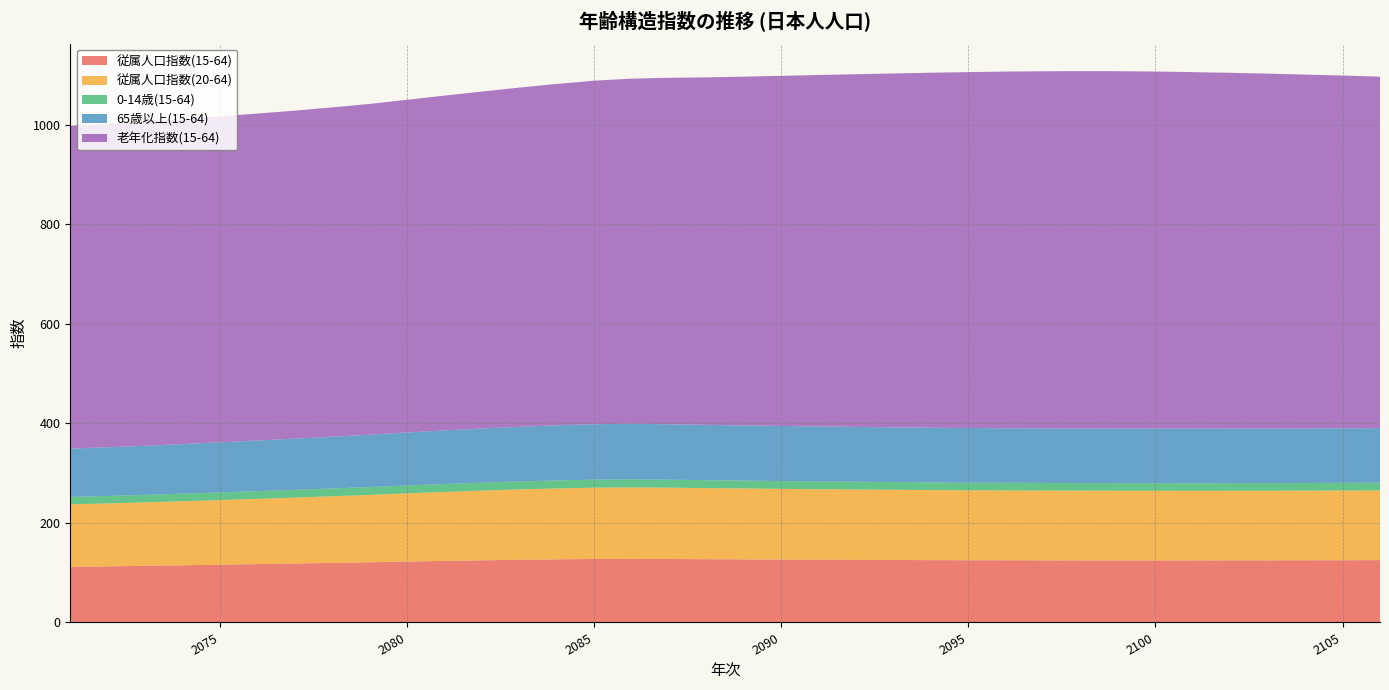

Reading left to right, transcribe all the data shown in this chart.

従属人口指数(15-64): 111.9	112.8	113.9	114.9	116.1	117.3	118.5	119.7	121.0	122.4	123.7	124.9	126.0	126.9	127.6	127.8	127.6	127.1	126.8	126.4	126.1	125.8	125.5	125.3	125.1	125.0	124.9	124.8	124.8	124.8	124.8	124.9	124.9	125.0	125.1	125.3
従属人口指数(20-64): 125.6	126.4	127.5	128.6	129.8	131.1	132.4	133.9	135.3	137.0	138.6	140.0	141.3	142.4	143.3	143.6	143.3	142.9	142.5	142.1	141.7	141.4	141.1	140.8	140.5	140.4	140.2	140.1	139.9	139.9	139.8	139.8	139.8	139.9	140.0	140.1
0-14歳(15-64): 15.0	15.0	15.1	15.3	15.4	15.5	15.6	15.7	15.8	15.9	16.0	16.1	16.1	16.1	16.1	16.1	16.0	15.9	15.8	15.7	15.6	15.6	15.5	15.4	15.3	15.3	15.3	15.3	15.3	15.3	15.3	15.3	15.4	15.4	15.5	15.5
65歳以上(15-64): 97.0	97.8	98.7	99.7	100.7	101.8	102.9	104.0	105.2	106.5	107.7	108.8	109.9	110.8	111.5	111.7	111.5	111.2	110.9	110.7	110.5	110.2	110.0	109.9	109.8	109.7	109.6	109.6	109.6	109.5	109.5	109.5	109.6	109.6	109.7	109.7
老年化指数(15-64): 648.2	650.0	651.8	653.4	655.1	657.1	659.1	661.8	664.8	668.6	672.8	677.1	681.6	686.0	690.3	693.7	696.2	698.4	700.9	703.6	706.3	708.8	711.2	713.4	715.3	716.7	717.7	718.2	718.2	717.7	716.6	715.1	713.3	711.1	708.8	706.3